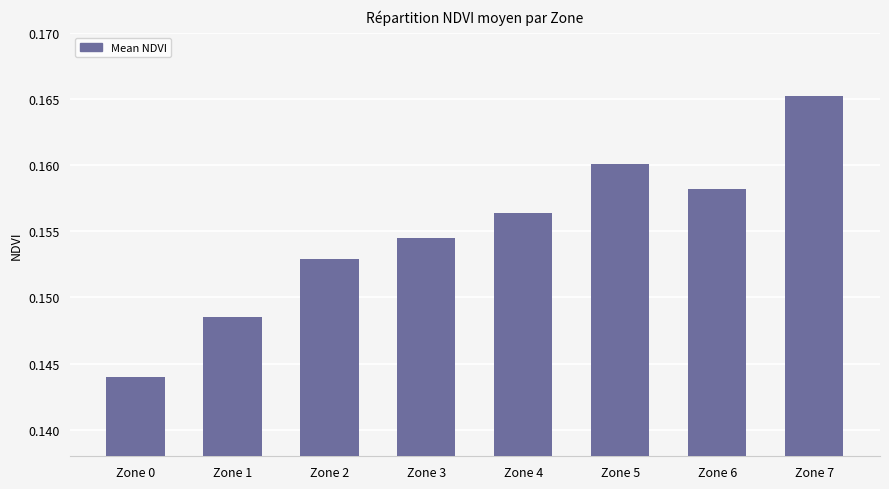

List the labels in order of value, largest first.

Zone 7, Zone 5, Zone 6, Zone 4, Zone 3, Zone 2, Zone 1, Zone 0